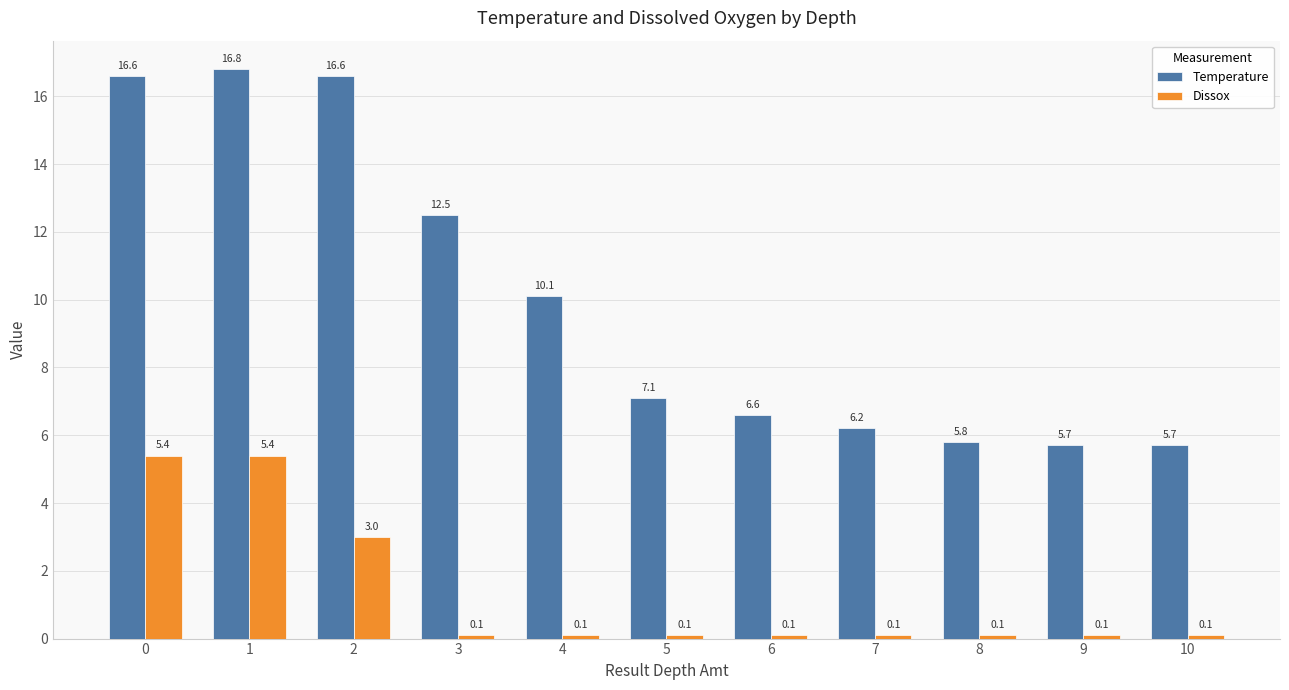

Which series has the largest total across all categories?

Temperature